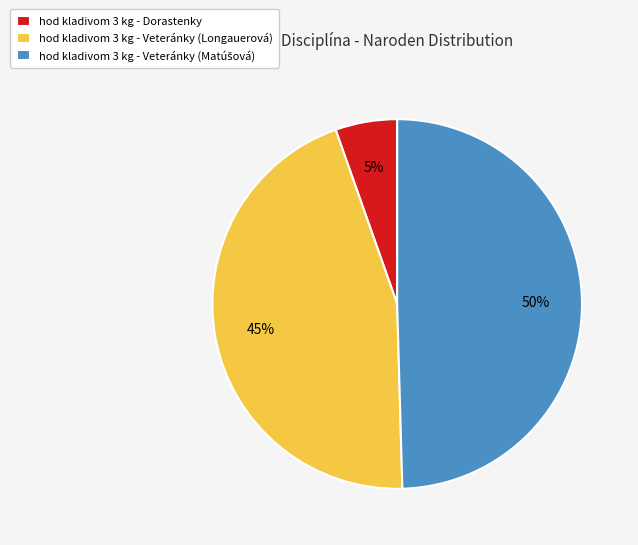

The hod kladivom 3 kg - Dorastenky slice represents 5% of the pie. True or false?

True